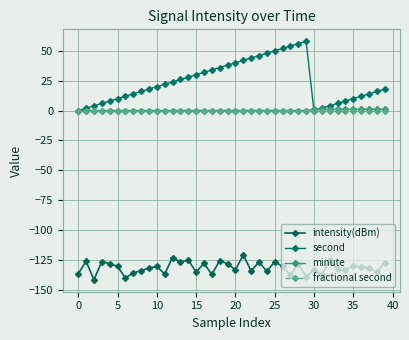

True or false: fractional second and minute cross at least once.

False